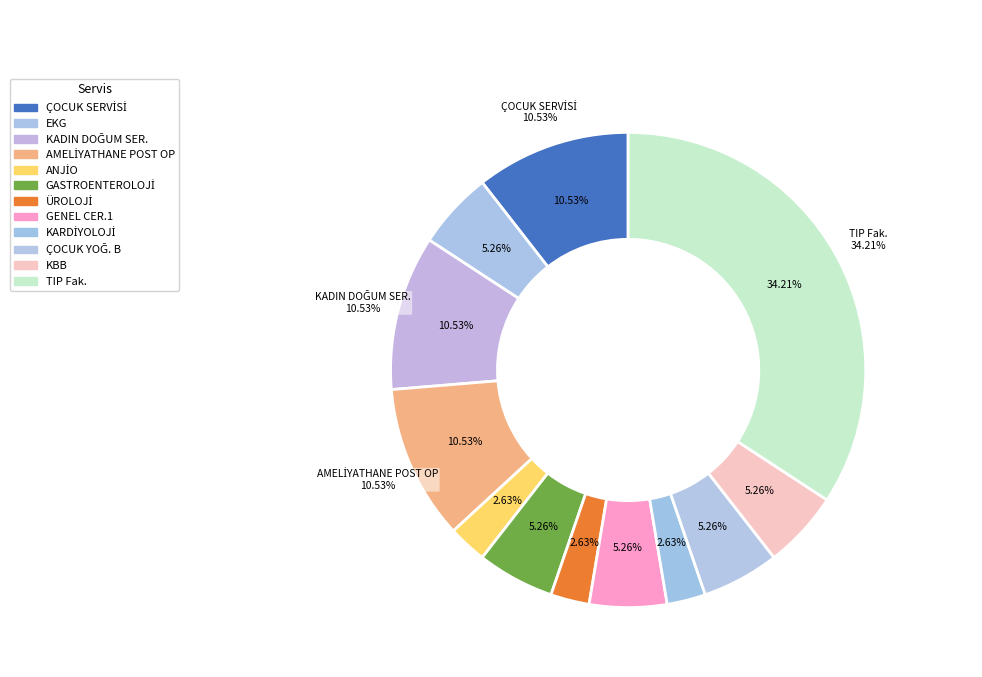

The ÇOCUK YOĞ. B slice represents 12% of the pie. True or false?

False